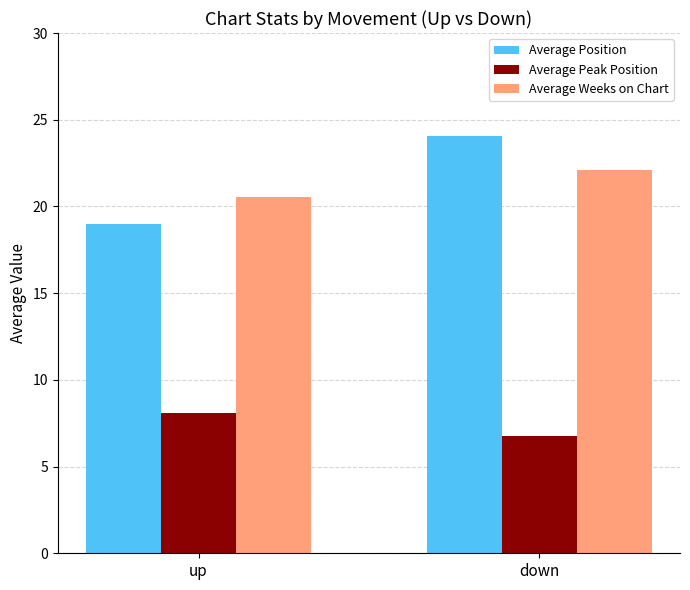

What is the sum of the Average Peak Position values at up and down?

14.8